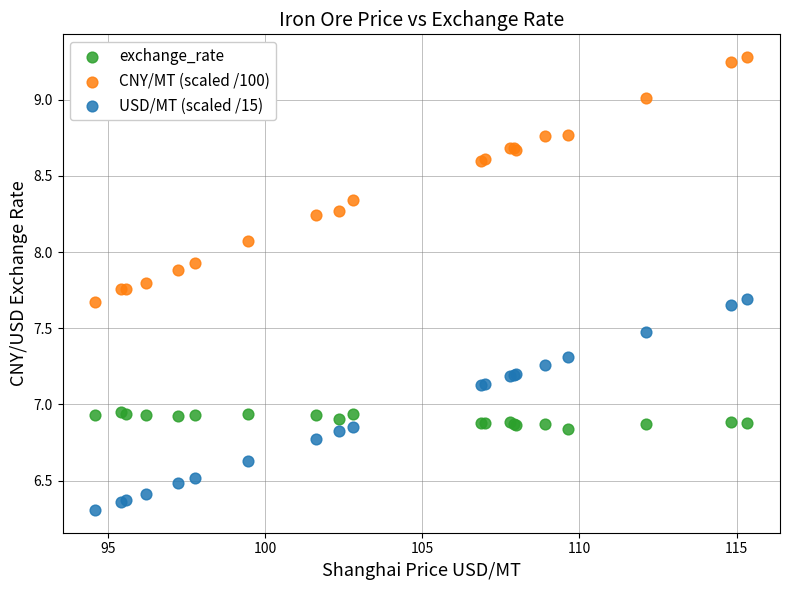

What is the X range (max minus min) for the scatter plot?

20.7